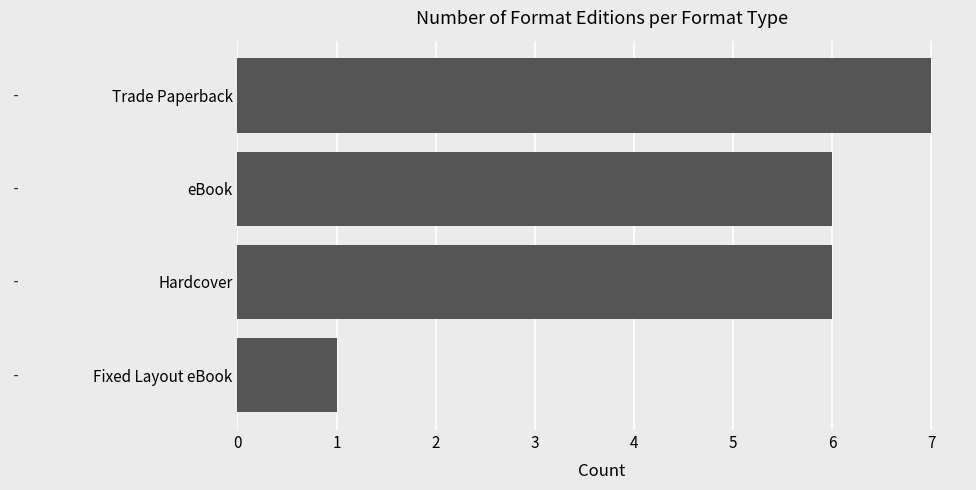

Reading top to bottom, list all the values displayed in this chart.

Trade Paperback=7	eBook=6	Hardcover=6	Fixed Layout eBook=1